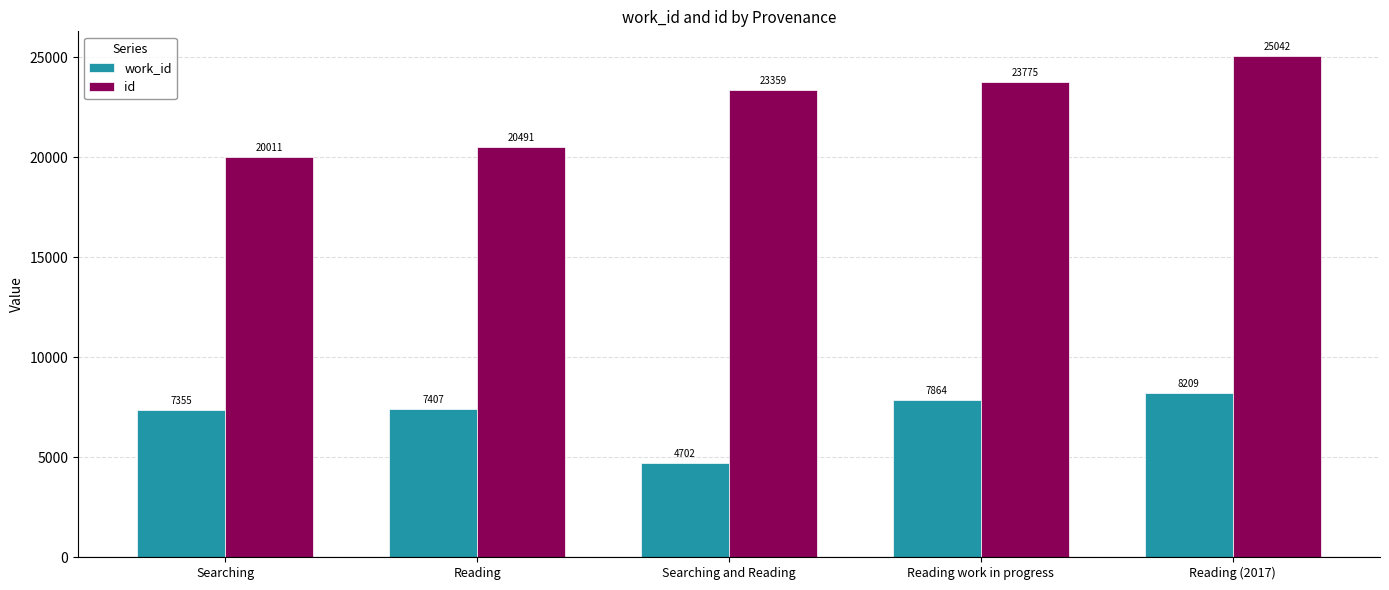

Between Searching and Reading work in progress, which series saw the biggest shift?

id